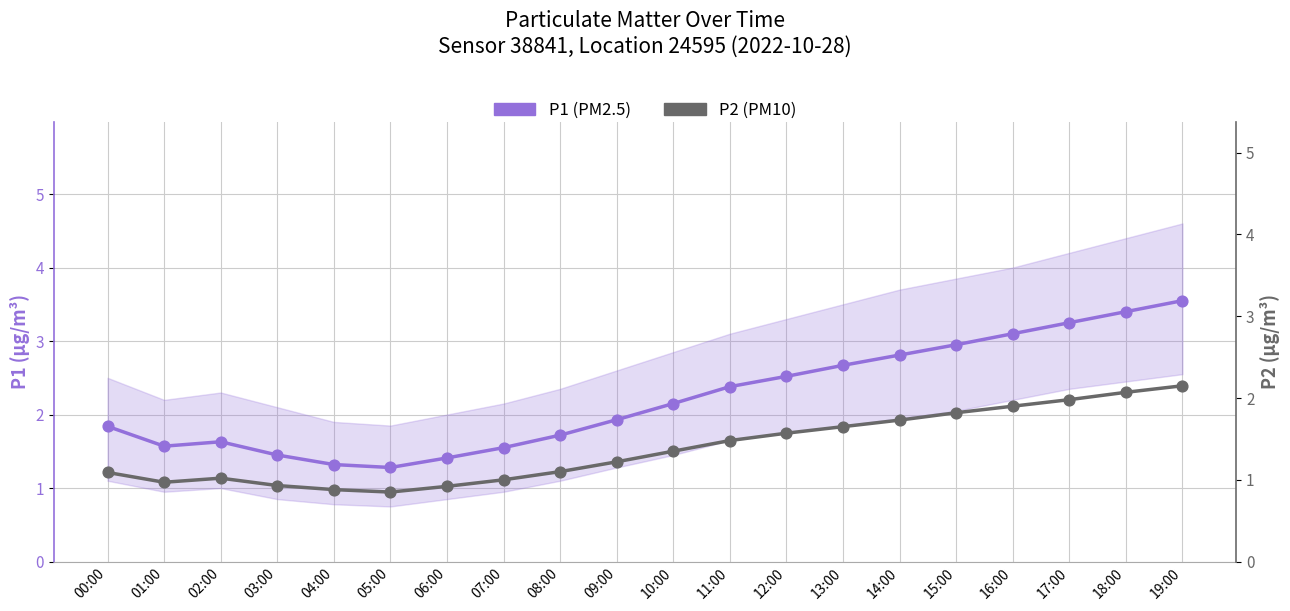

What are all the series names shown in the legend?

P1 (PM2.5), P2 (PM10)